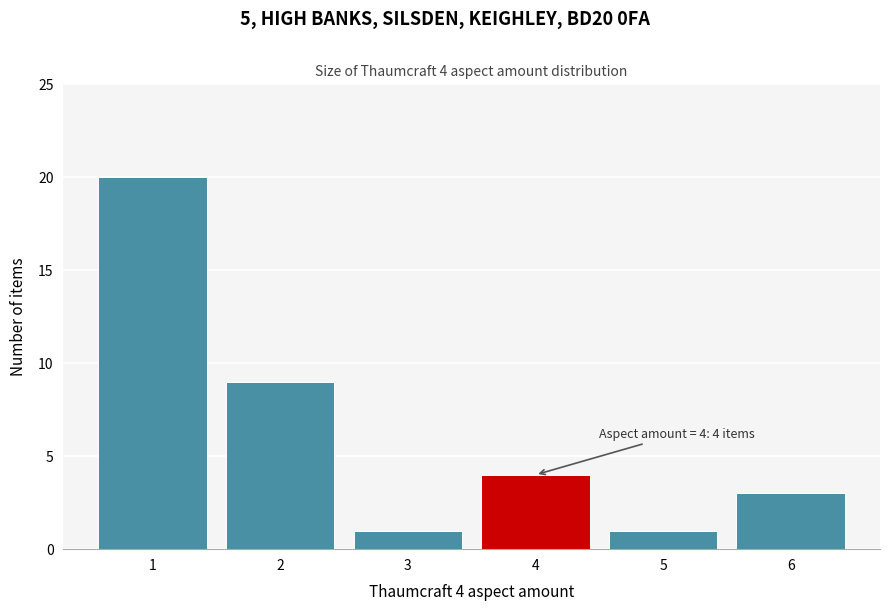

Reading left to right, transcribe all the data shown in this chart.

1=20	2=9	3=1	4=4	5=1	6=3